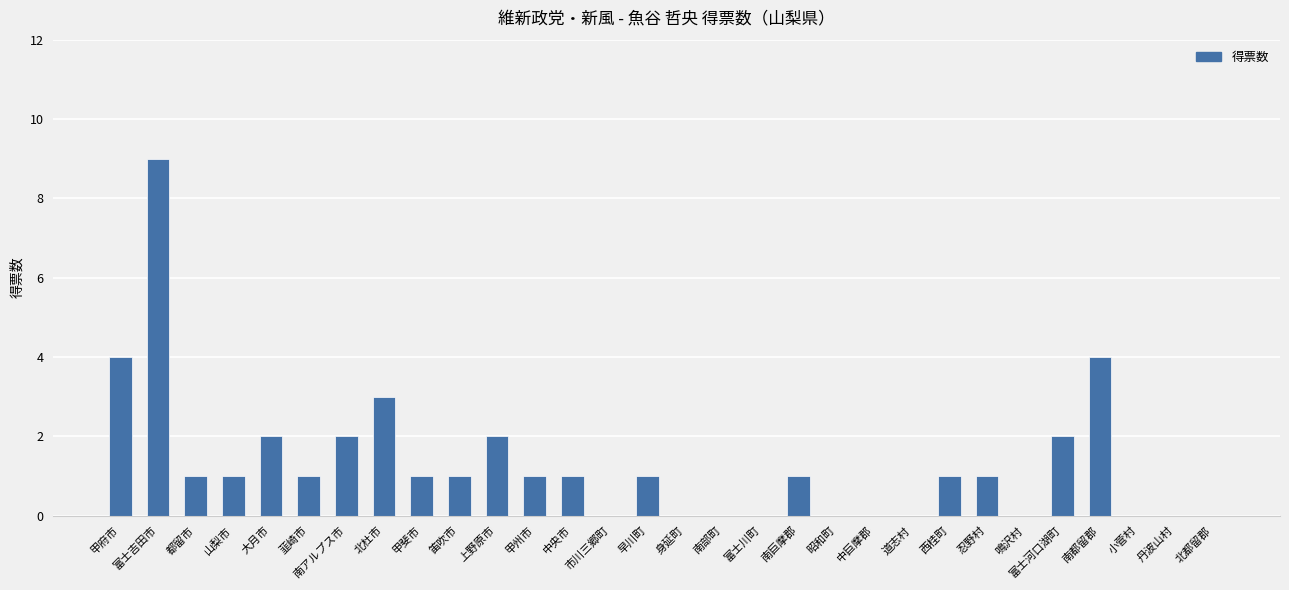

Reading left to right, extract all data points from this chart.

4	9	1	1	2	1	2	3	1	1	2	1	1	0	1	0	0	0	1	0	0	0	1	1	0	2	4	0	0	0